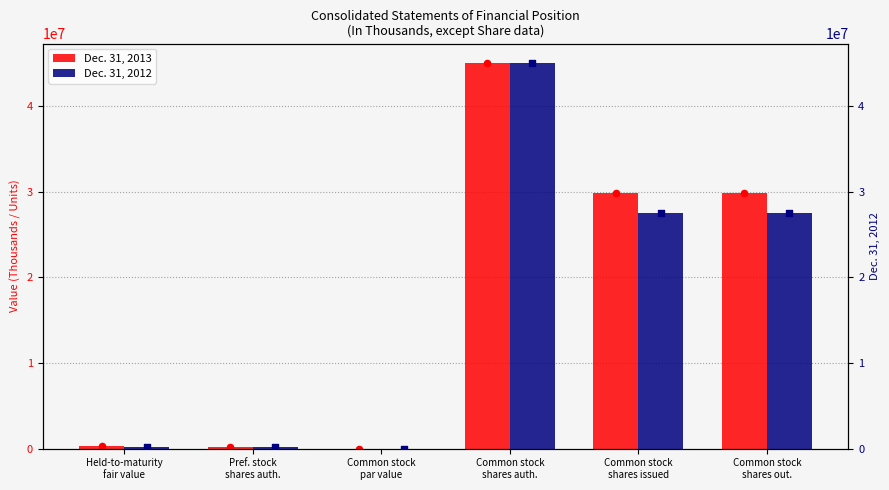

Which series has the largest total across all categories?

Dec. 31, 2013